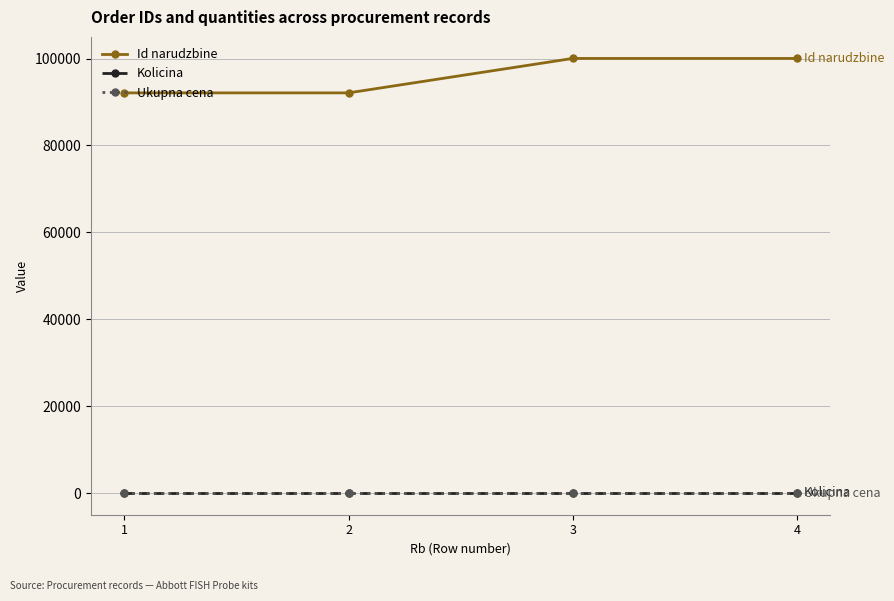

Is it true that Id narudzbine equals 92112 at 1?

True